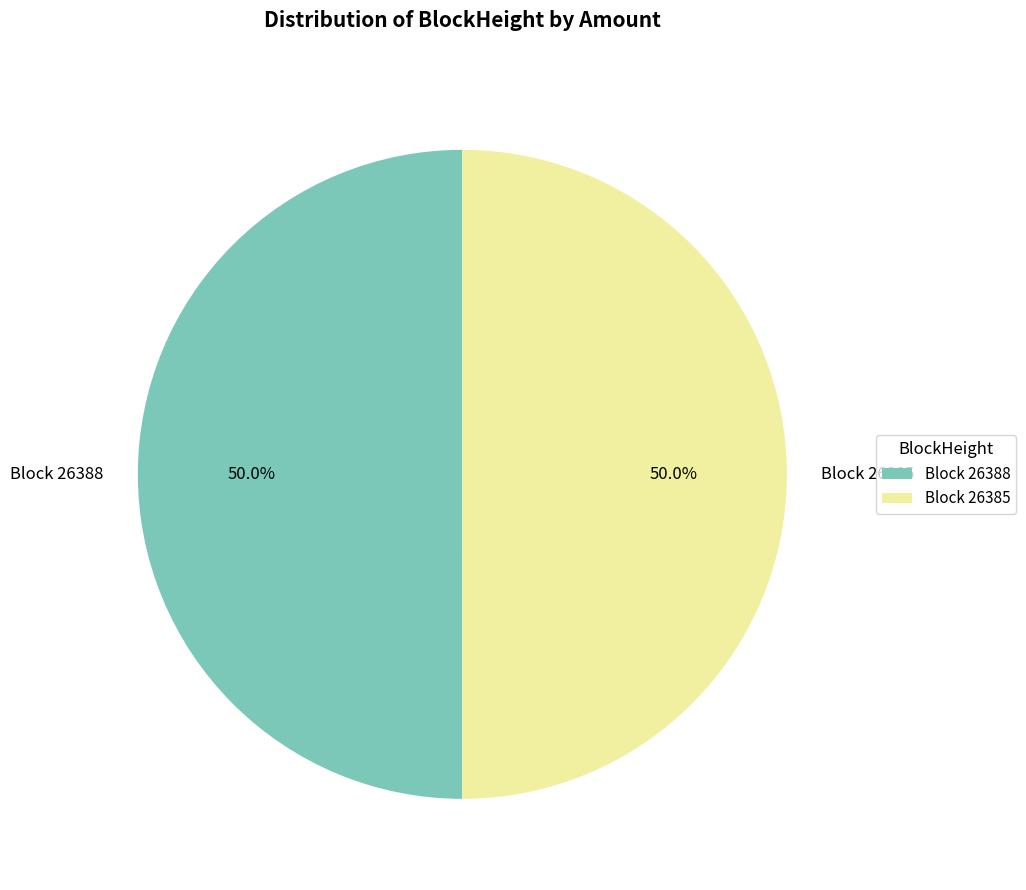

Is the sum of Block 26385 and Block 26388 greater than half?

Yes